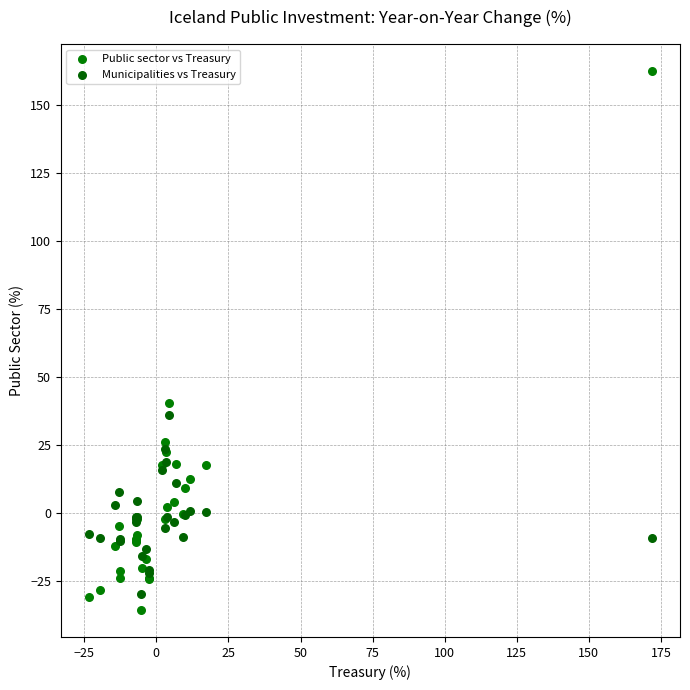

In the Public sector vs Treasury series, what Y value is closest to 63?

40.2